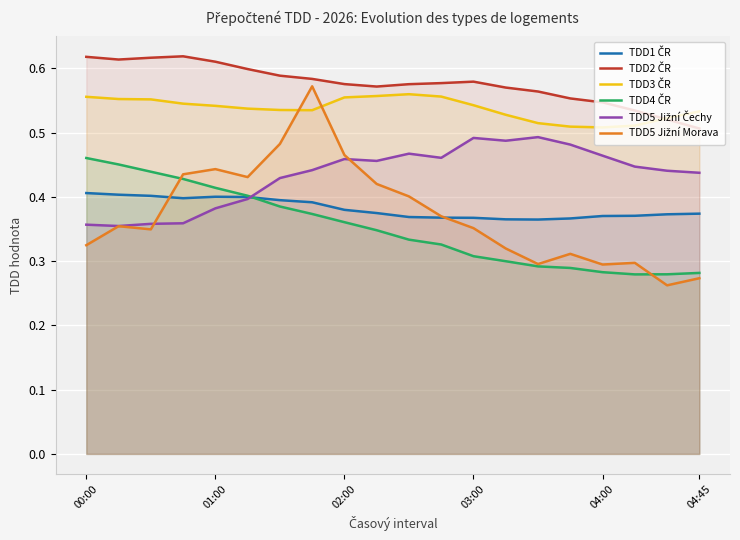

How many lines are shown in the chart?

6